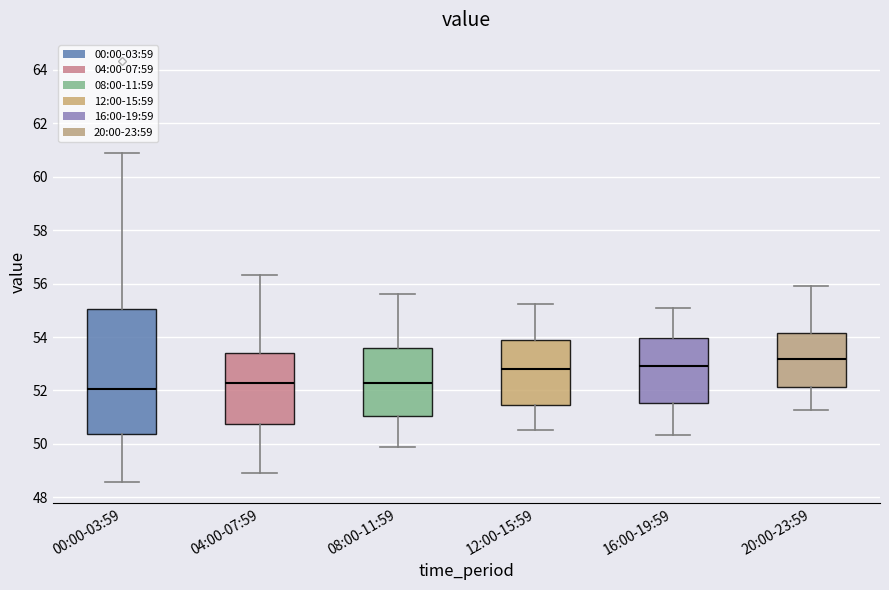

Reading left to right, transcribe this box plot: for each box, give where its median line is, the range the box spans, and where its two whiskers end, as read against the y-axis. The values are not printed on the chart, so give them approximately, as read against the axis.

00:00-03:59: median 52.0, box 50.4 to 55.0, whiskers 48.6 to 61.0
04:00-07:59: median 52.2, box 50.8 to 53.4, whiskers 49.0 to 56.4
08:00-11:59: median 52.2, box 51.0 to 53.6, whiskers 50.0 to 55.6
12:00-15:59: median 52.8, box 51.4 to 53.8, whiskers 50.6 to 55.2
16:00-19:59: median 53.0, box 51.6 to 54.0, whiskers 50.4 to 55.0
20:00-23:59: median 53.2, box 52.2 to 54.2, whiskers 51.2 to 56.0